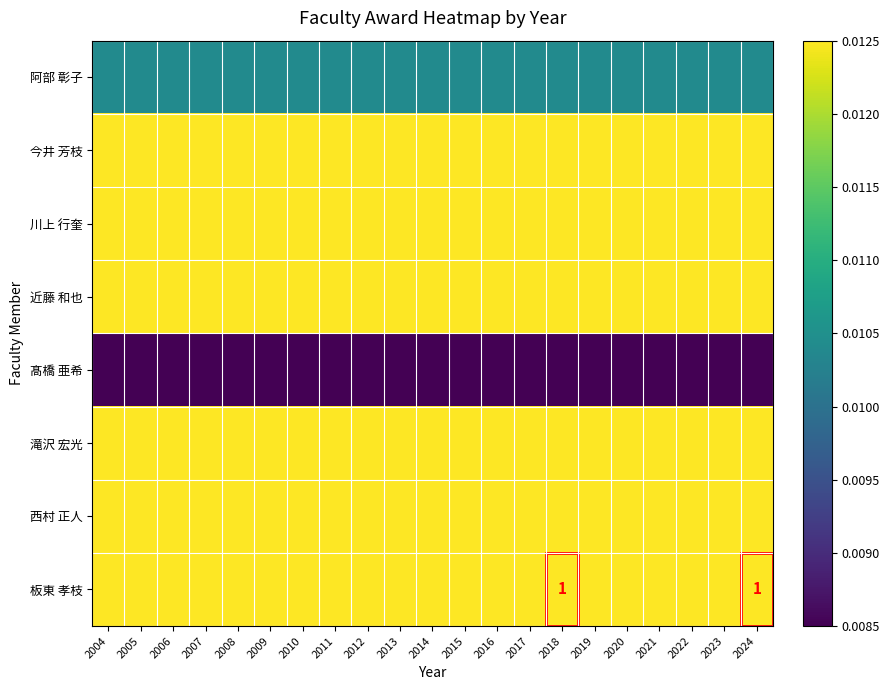

Rank the series at 2009 from lowest to highest value.

髙橋 亜希, 阿部 彰子, 川上 行奎, 滝沢 宏光, 板東 孝枝, 今井 芳枝, 近藤 和也, 西村 正人